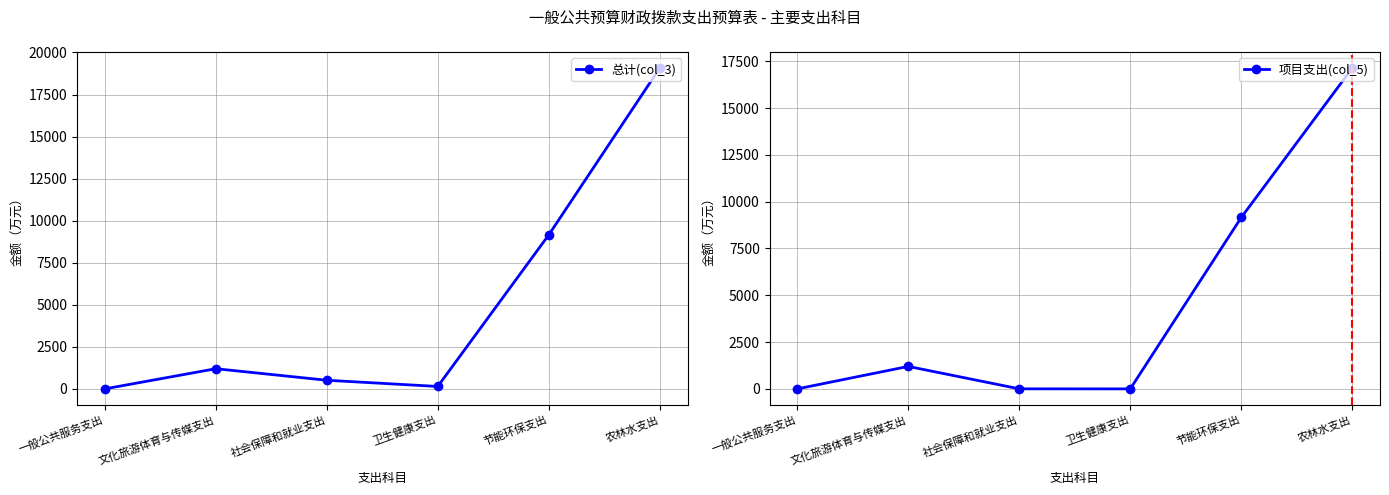

True or false: 项目支出(col_5) and 总计(col_3) cross at least once.

False